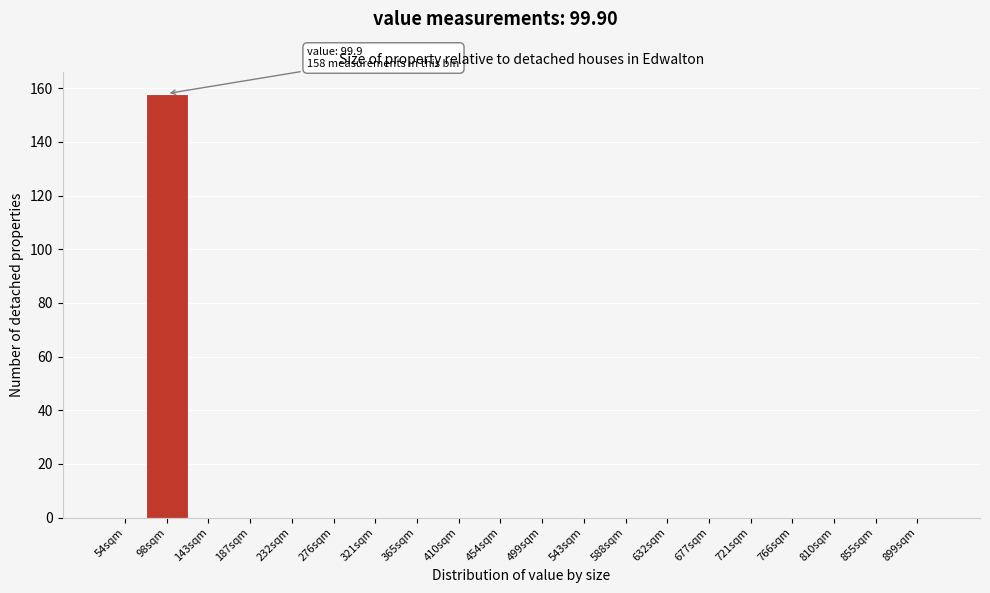

Reading right to left, transcribe all the data shown in this chart.

899sqm=0	855sqm=0	810sqm=0	766sqm=0	721sqm=0	677sqm=0	632sqm=0	588sqm=0	543sqm=0	499sqm=0	454sqm=0	410sqm=0	365sqm=0	321sqm=0	276sqm=0	232sqm=0	187sqm=0	143sqm=0	98sqm=158	54sqm=0